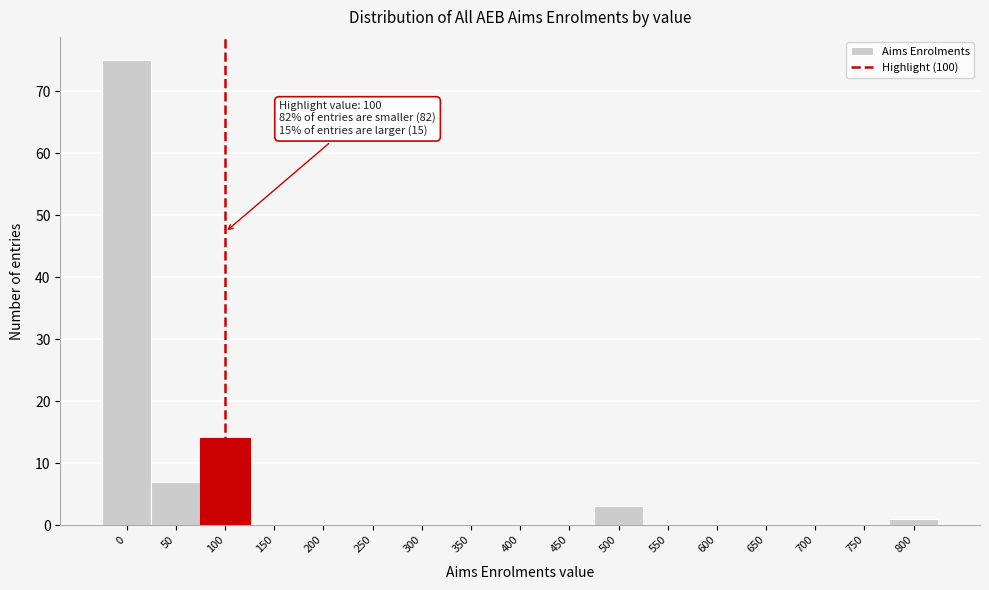

Reading left to right, extract all data points from this chart.

0=75	50=7	100=14	150=0	200=0	250=0	300=0	350=0	400=0	450=0	500=3	550=0	600=0	650=0	700=0	750=0	800=1